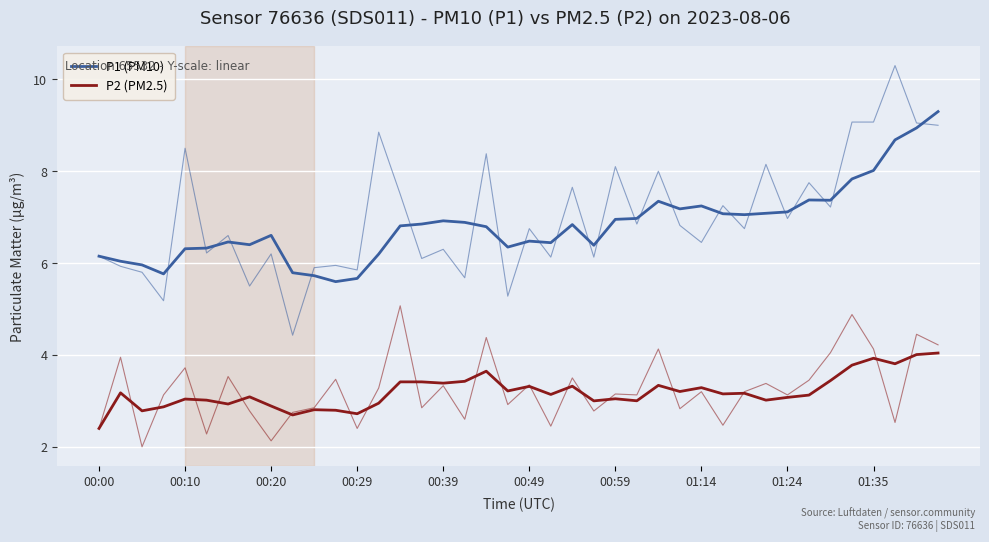

At how many categories does at least one series exceed 4?

40